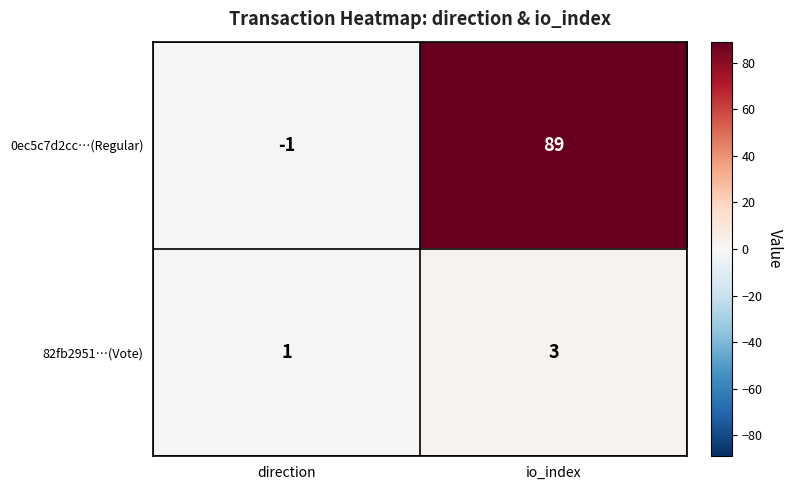

Is it true that 0ec5c7d2cc…(Regular) equals -1 at direction?

True